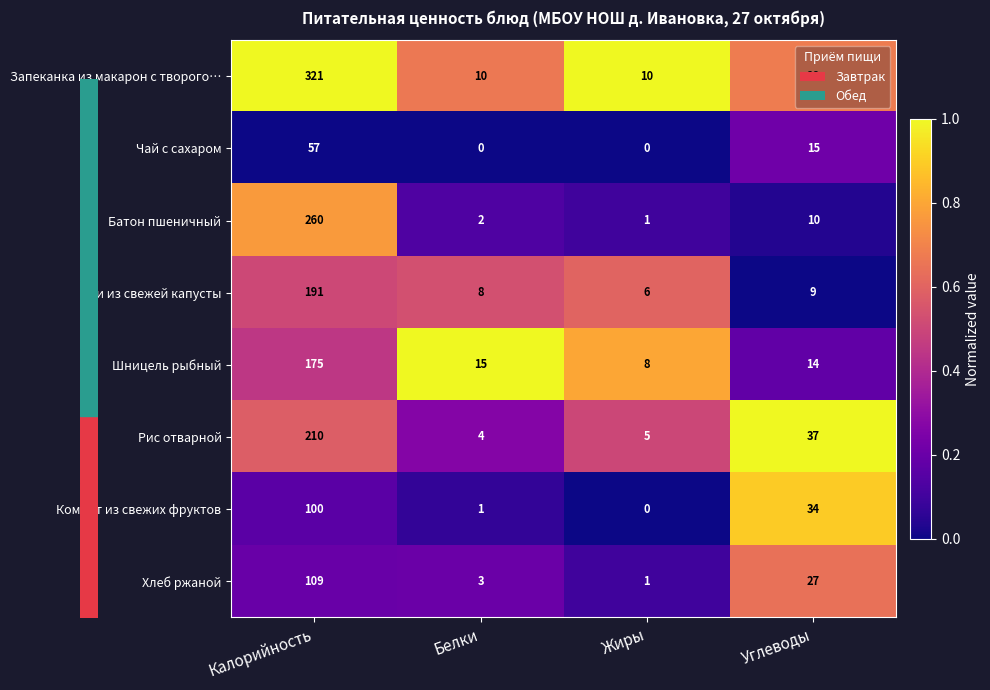

What is the greatest value displayed?

321